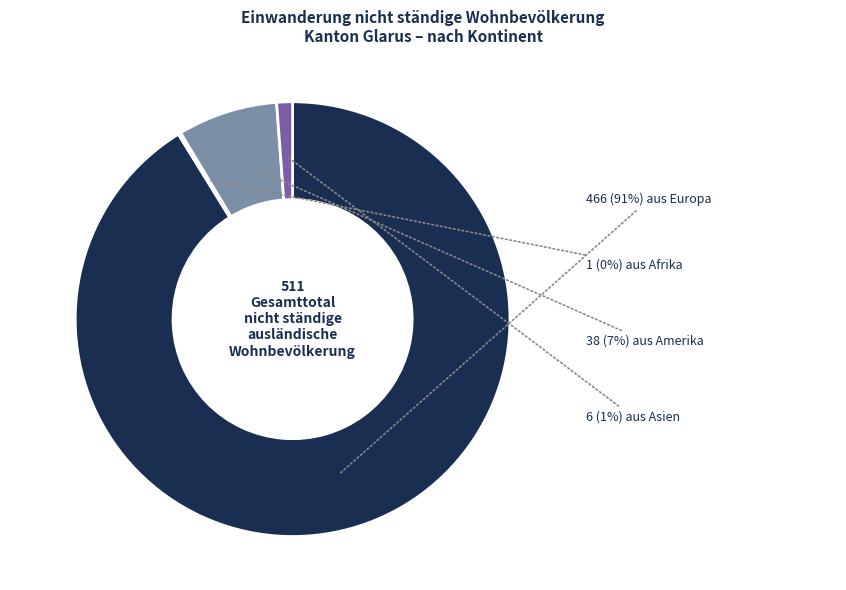

To the nearest percent, what is the average slice percentage?

25%